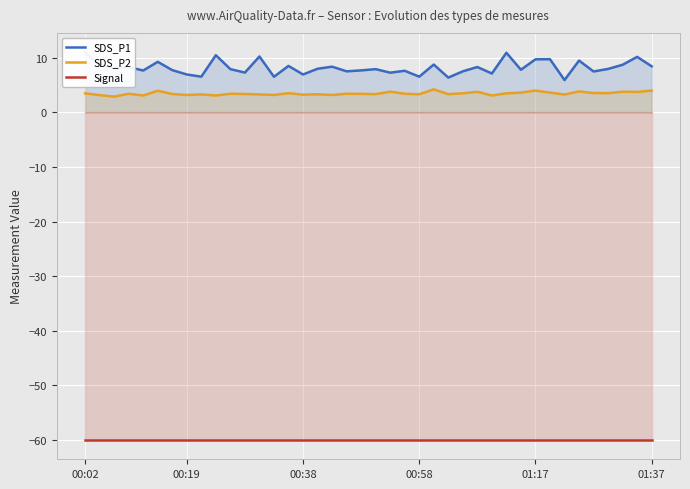

Which series has the largest total across all categories?

SDS_P1